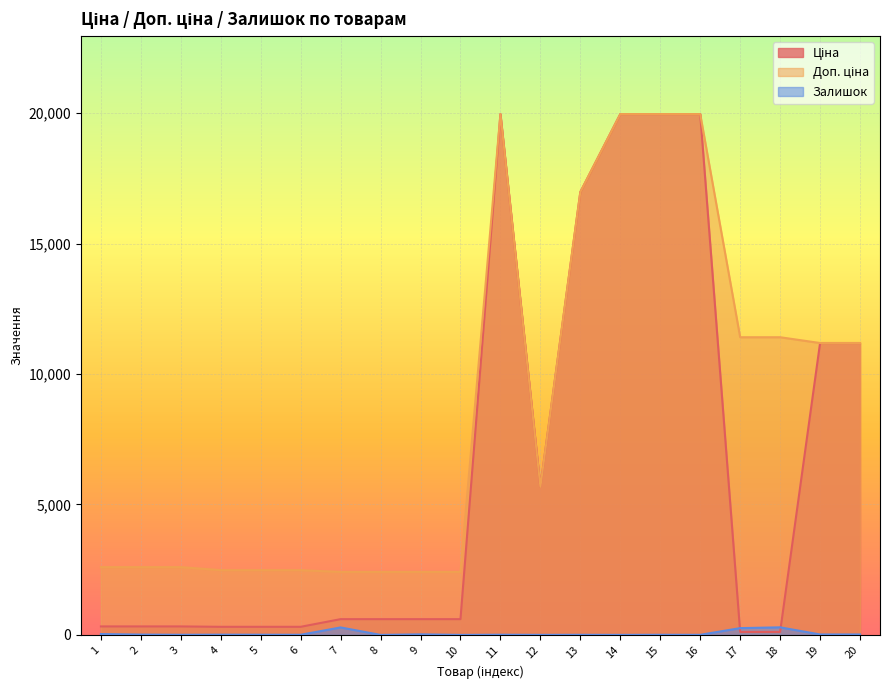

What is the approximate value of Ціна at 4?

310.3